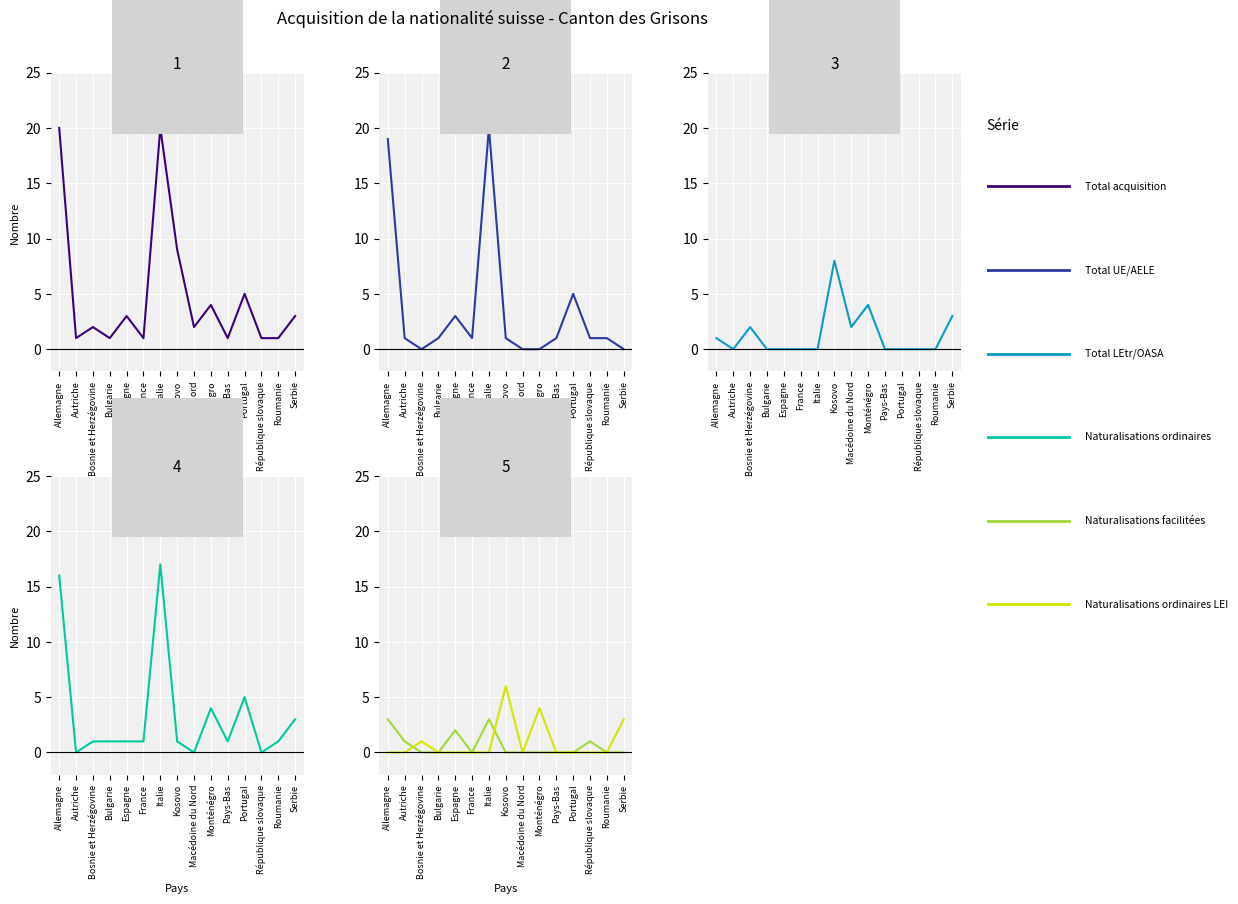

At which category does the chart reach its peak across all series?

Allemagne